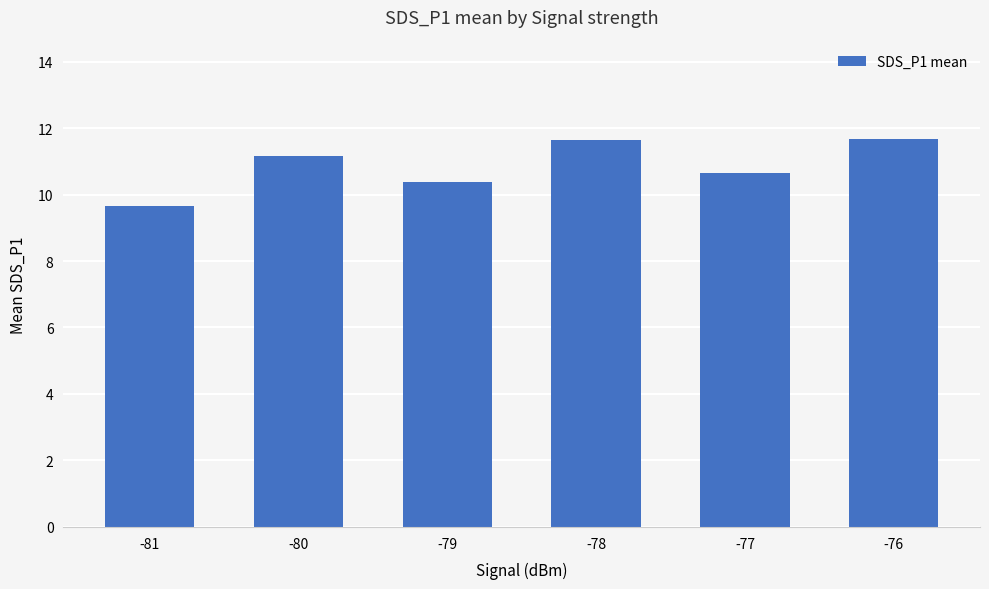

Which has a higher value, -81 or -76?

-76